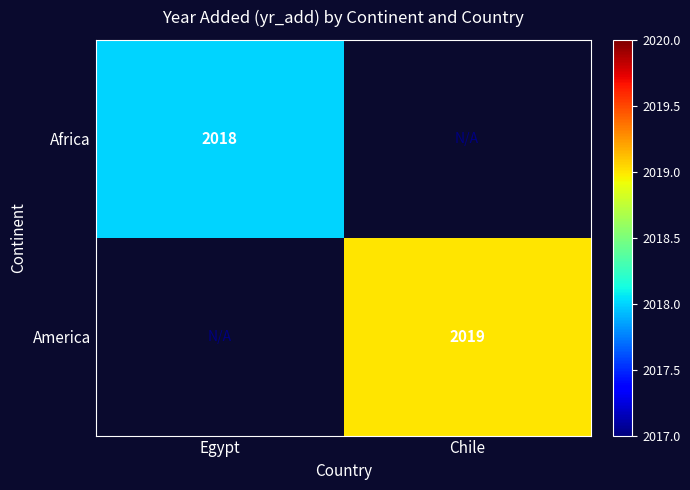

The value of Africa at Egypt is 2018. True or false?

True